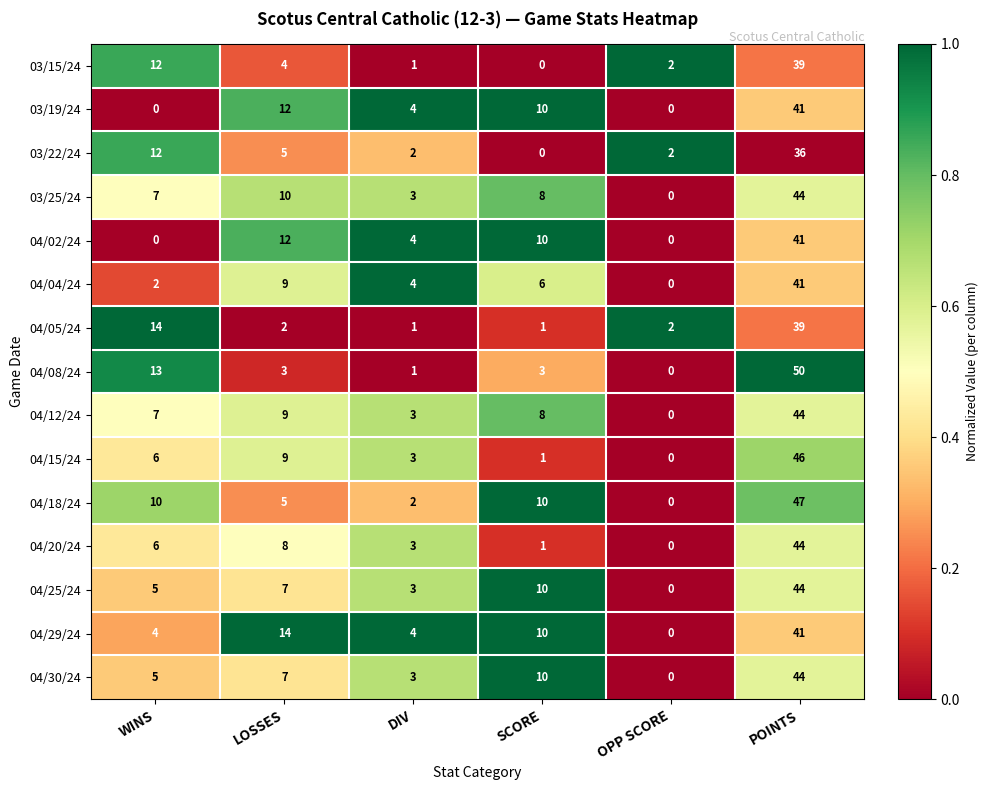

What is the highest value of the 04/25/24 series?

44